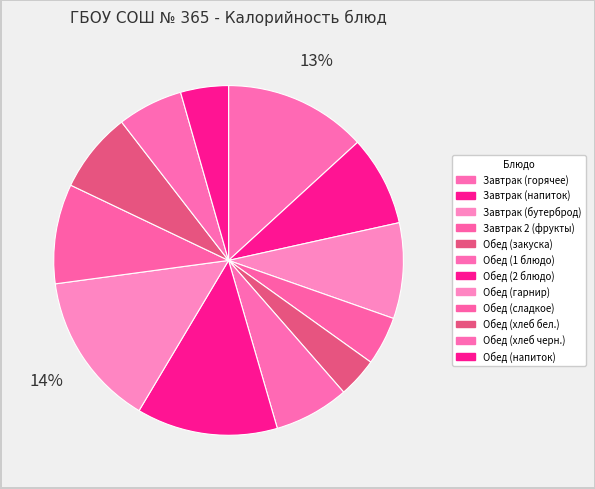

How many slices are in this pie chart?

12